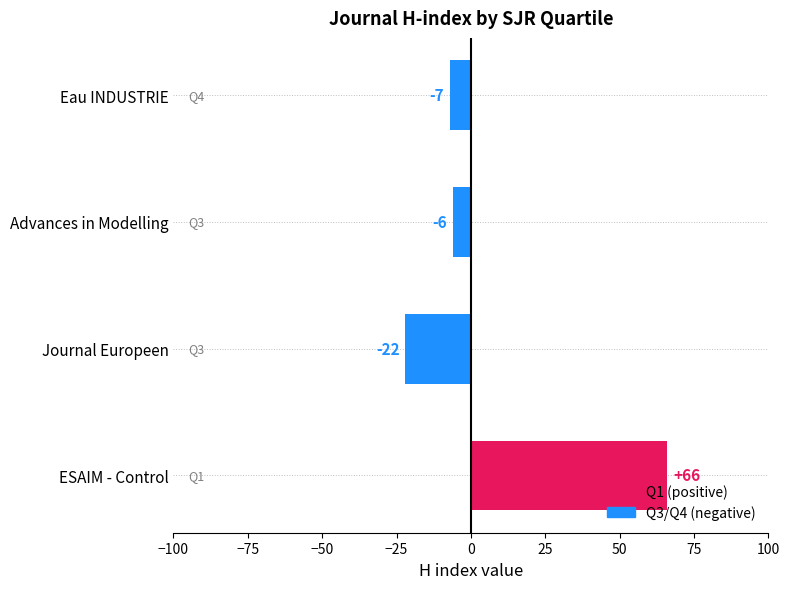

What is the minimum value shown in the chart?

-22